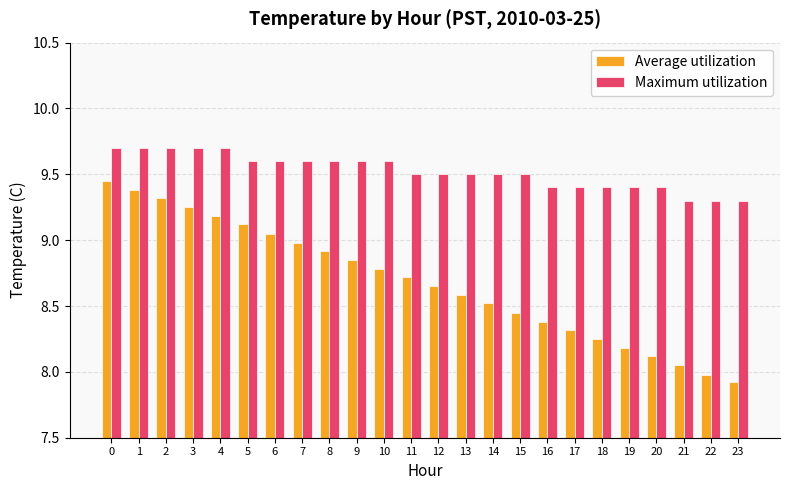

Are the bars horizontal?

No